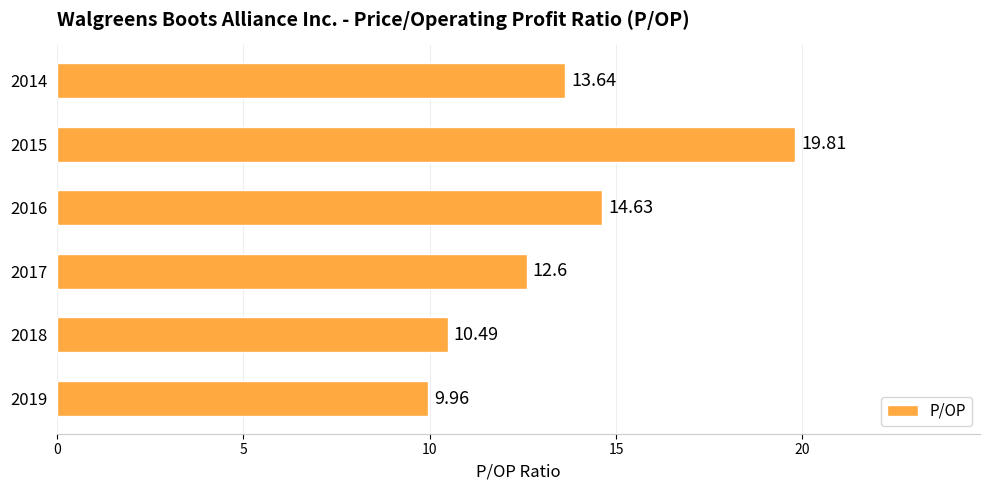

Count the number of data series in this chart.

1